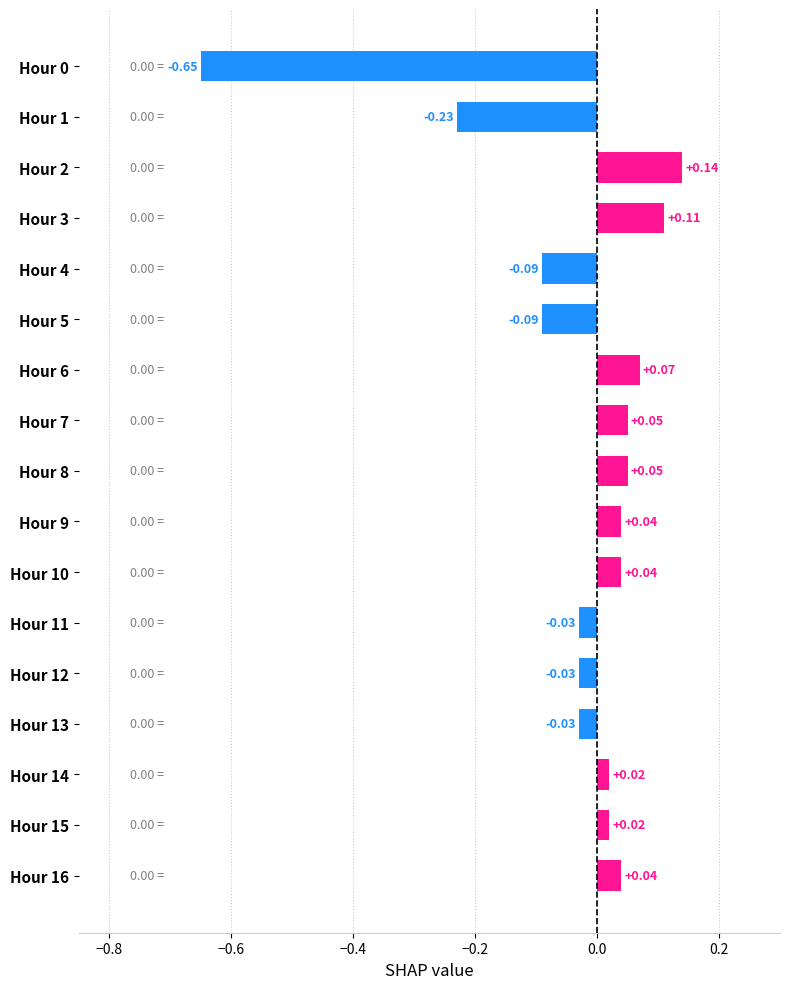

What is the sum of the values at Hour 10 and Hour 0?

-0.6